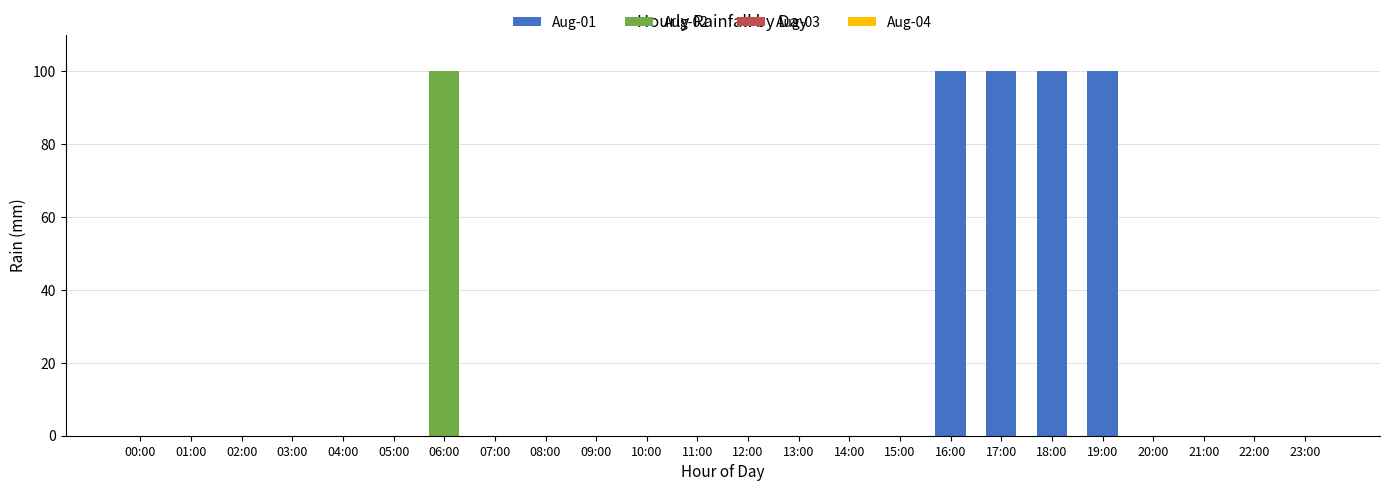

The Aug-01 series shows -68 at 12:00. True or false?

False